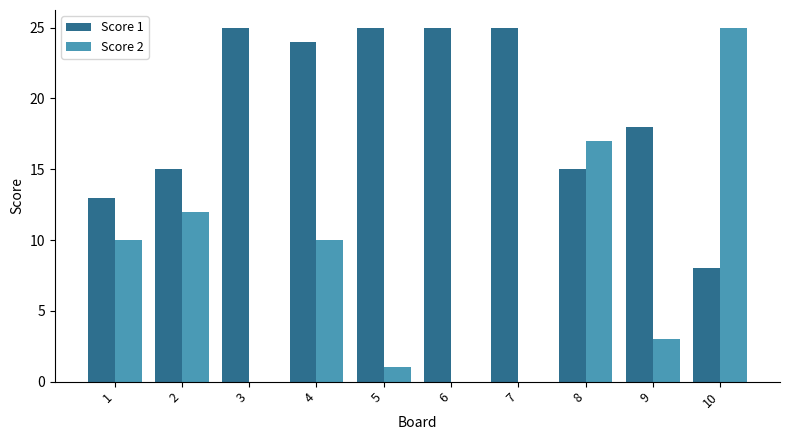

Reading left to right, extract all data points from this chart.

Score 1: 13	15	25	24	25	25	25	15	18	8
Score 2: 10	12	0	10	1	0	0	17	3	25